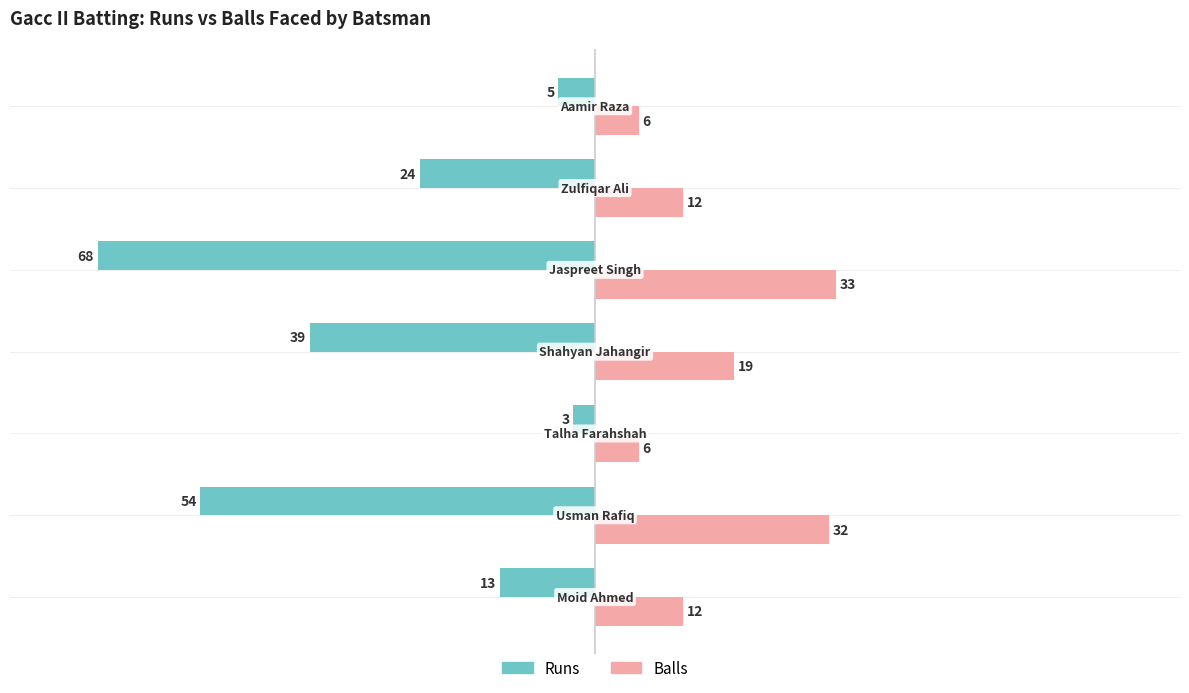

What is the average value of the Balls series?

17